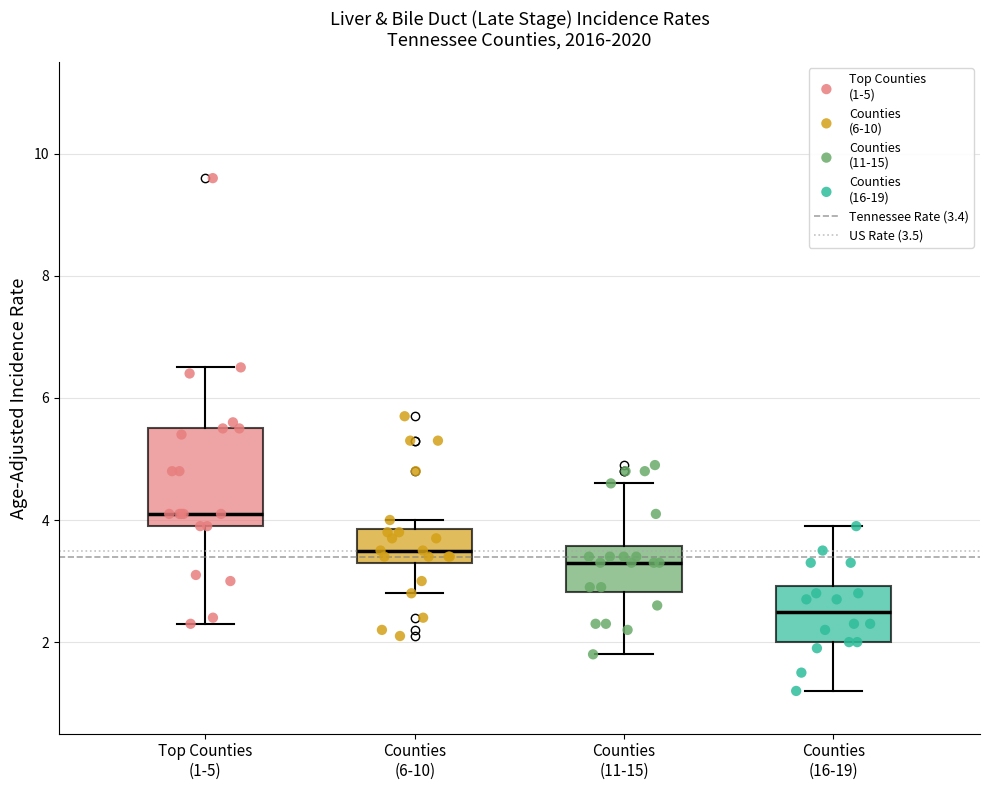

Which box's median line is the lowest?

Counties (16-19)